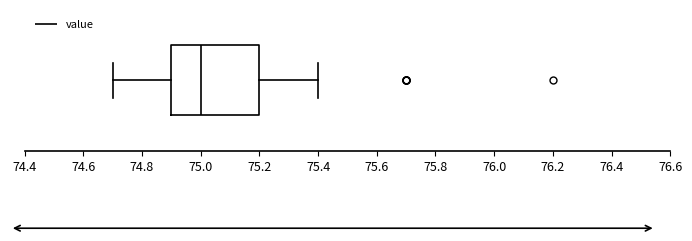

Read this box plot against the x-axis: the position of the median line, the range covered by the box, and the ends of both whiskers. The values are not printed on the chart, so give them approximately, as read against the axis.

median 75.0, box 74.9 to 75.2, whiskers 74.7 to 75.4